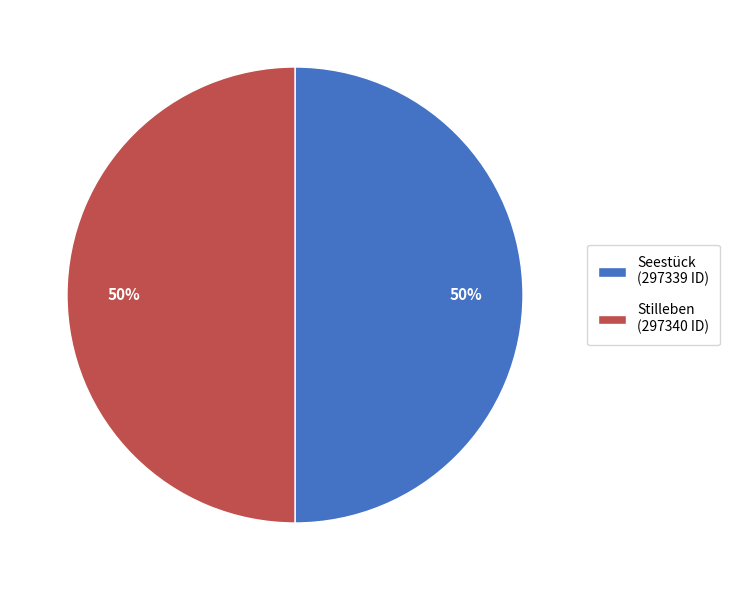

Is it true that Seestück is 50% of the pie?

True